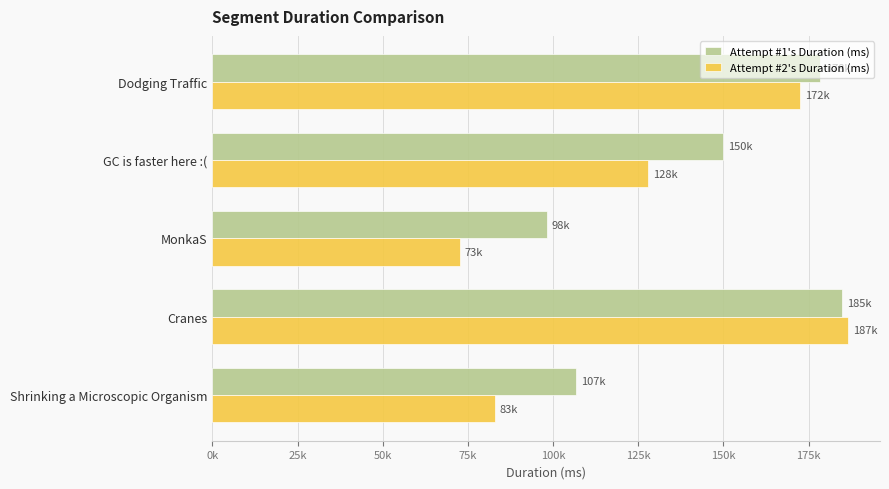

What are all the series names shown in the legend?

Attempt #1's Duration (ms), Attempt #2's Duration (ms)